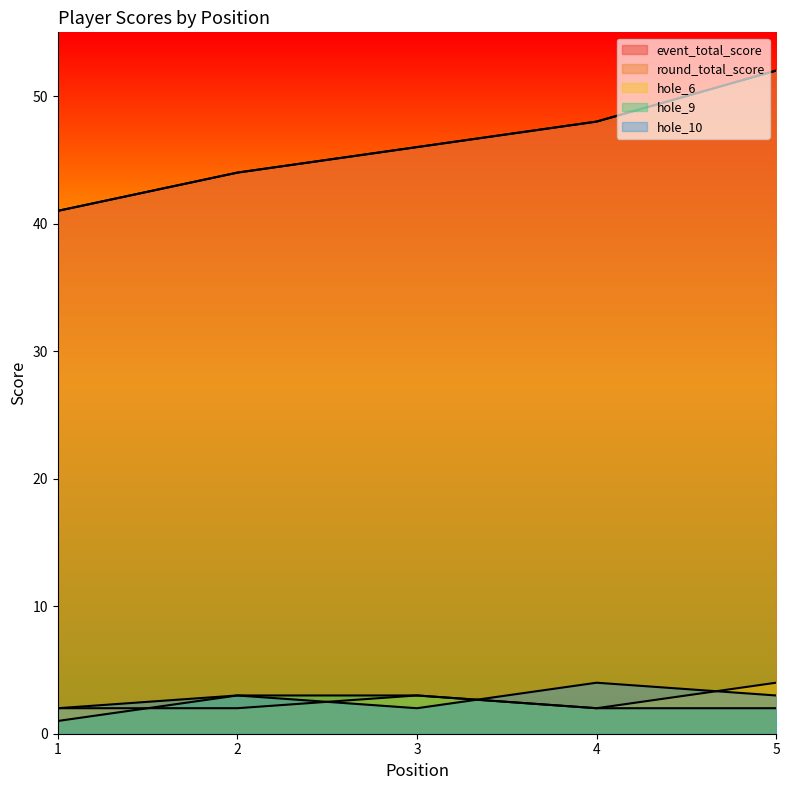

What are all the series names shown in the legend?

event_total_score, round_total_score, hole_6, hole_9, hole_10